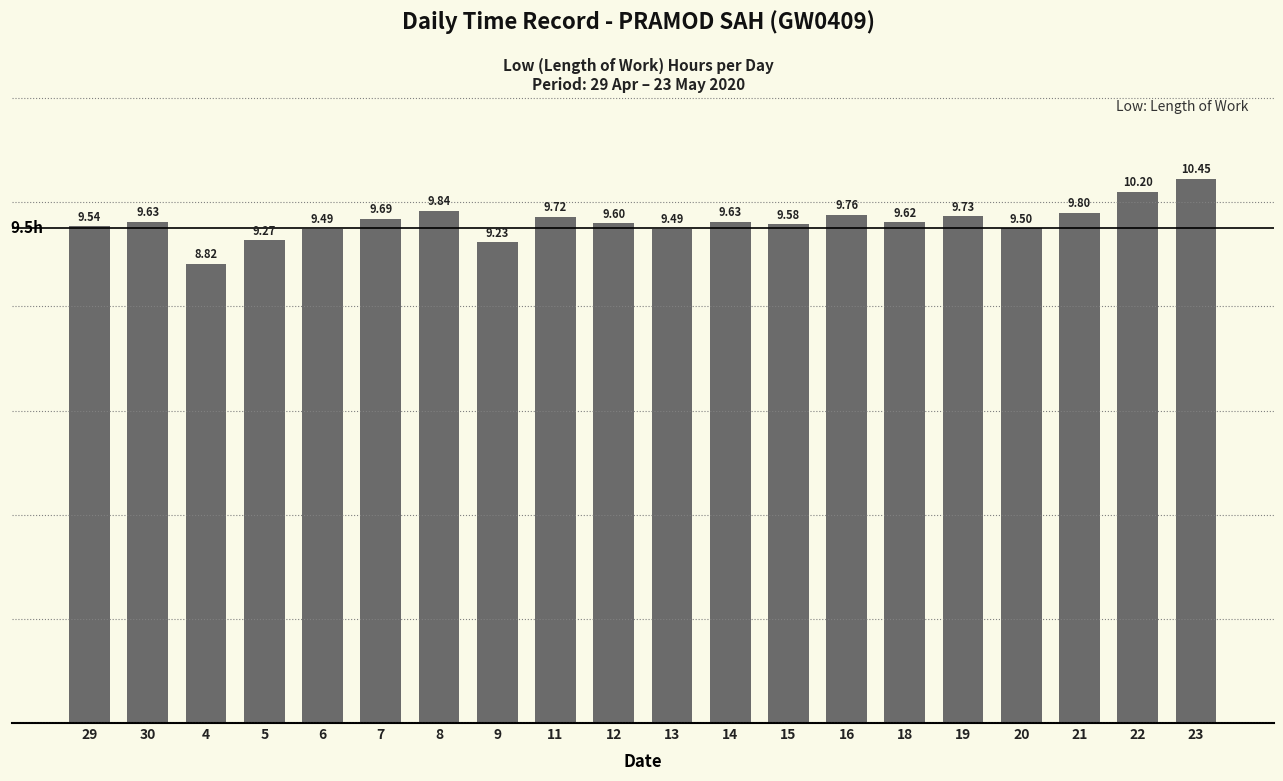

At which label does the data first exceed 9?

29